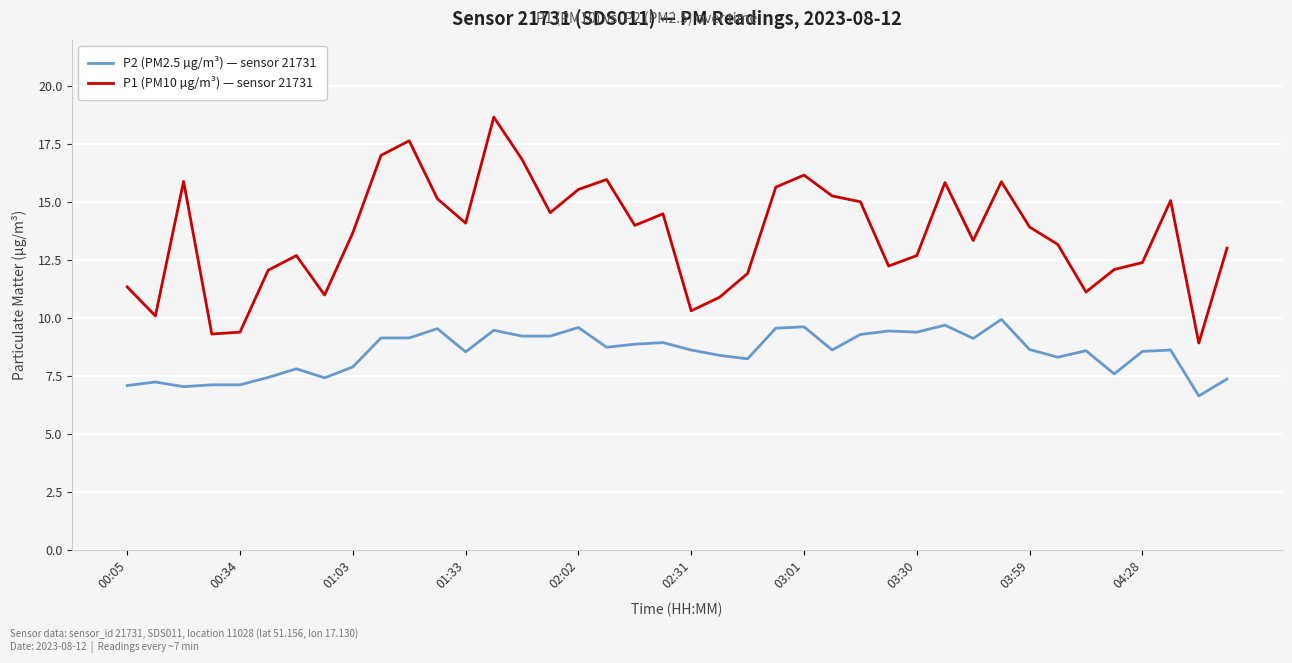

What is the difference between the maximum and second lowest values in the P2 (PM2.5 µg/m³) — sensor 21731 series?

2.9